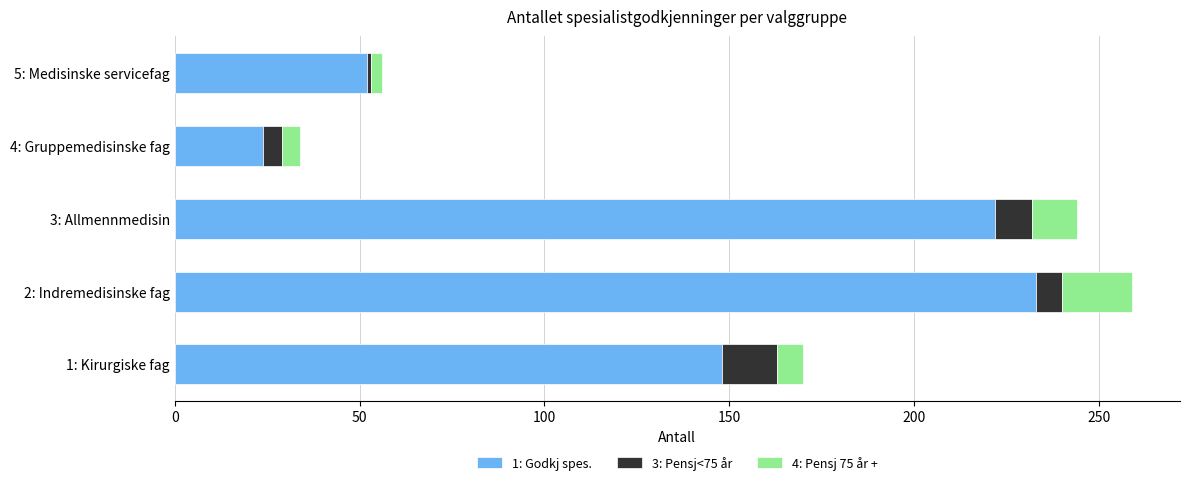

List the labels in order of 1: Godkj spes. value, largest first.

2: Indremedisinske fag, 3: Allmennmedisin, 1: Kirurgiske fag, 5: Medisinske servicefag, 4: Gruppemedisinske fag